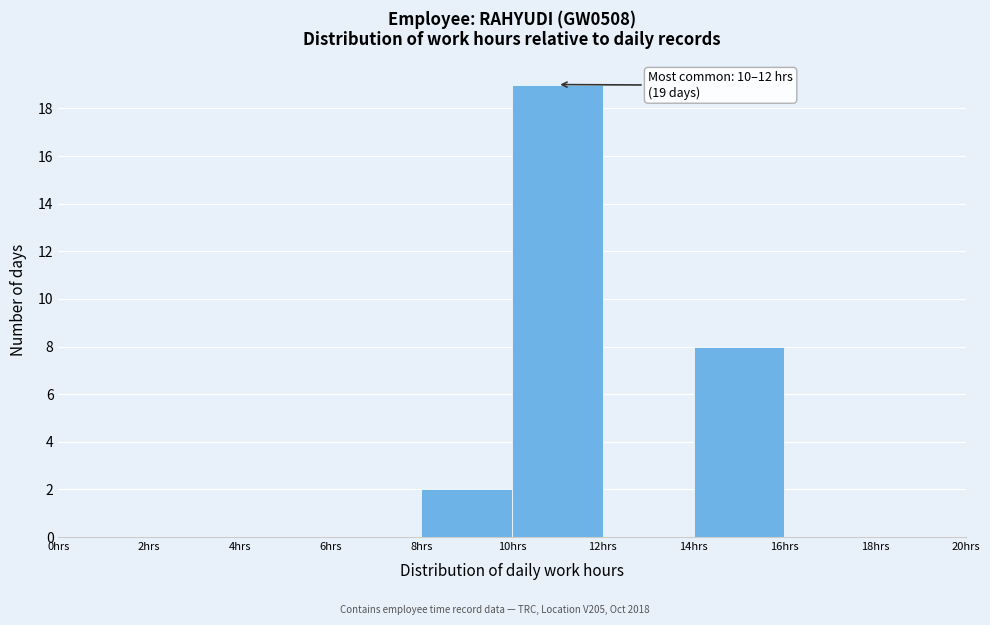

Over which range of the x-axis is the bar tallest?

10 to 12